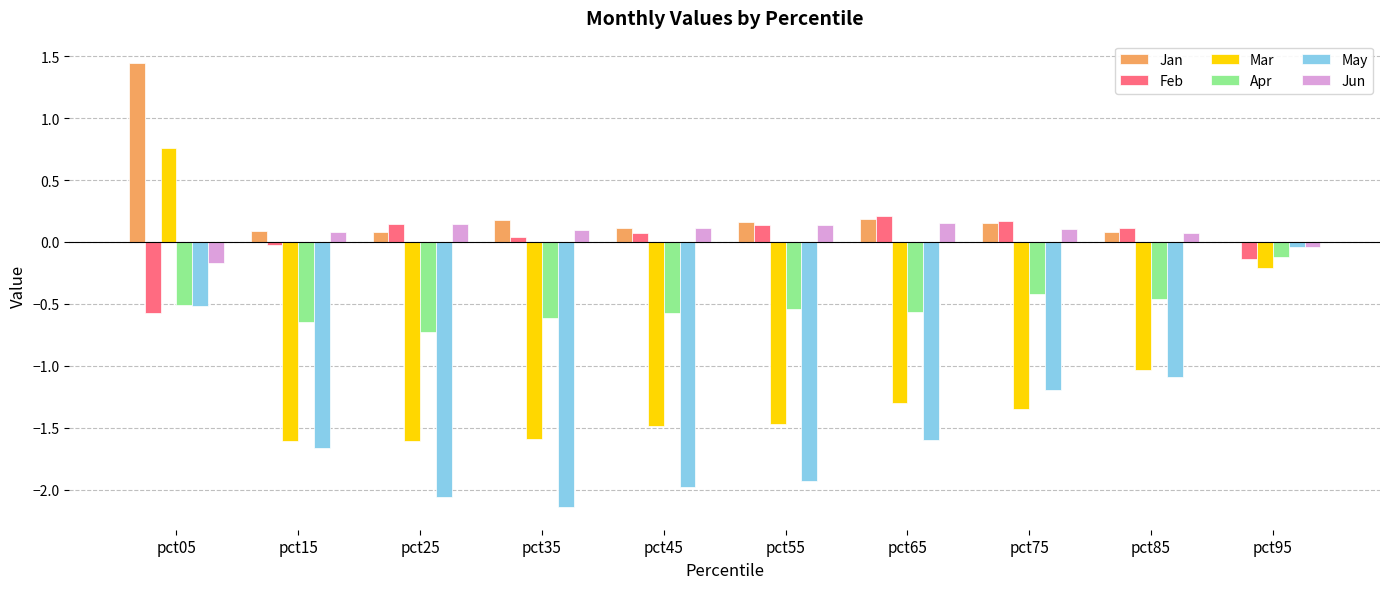

Read the May value at pct65.

-1.6